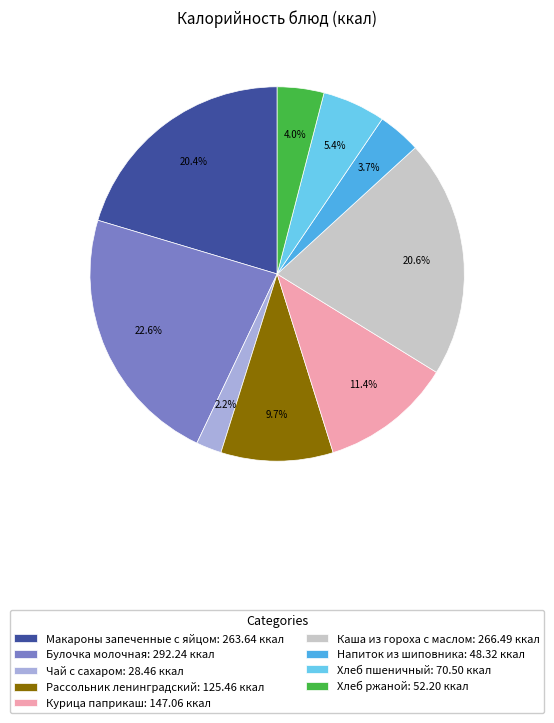

How many slices are in this pie chart?

9